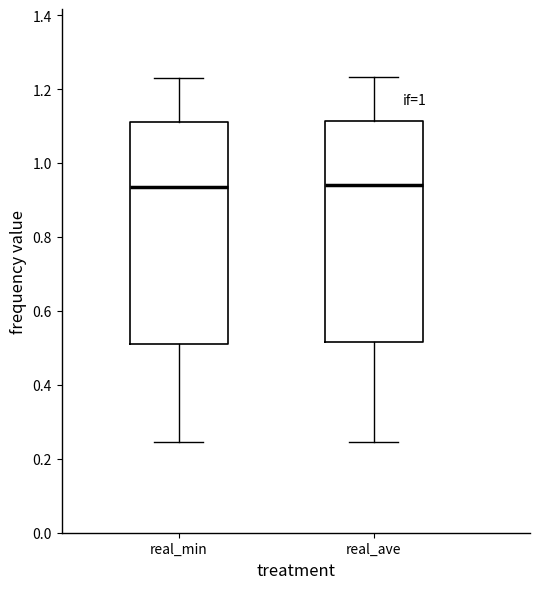

Reading left to right, transcribe this box plot: for each box, give where its median line is, the range the box spans, and where its two whiskers end, as read against the y-axis. The values are not printed on the chart, so give them approximately, as read against the axis.

real_min: median 0.94, box 0.50 to 1.12, whiskers 0.24 to 1.24
real_ave: median 0.94, box 0.52 to 1.12, whiskers 0.24 to 1.24